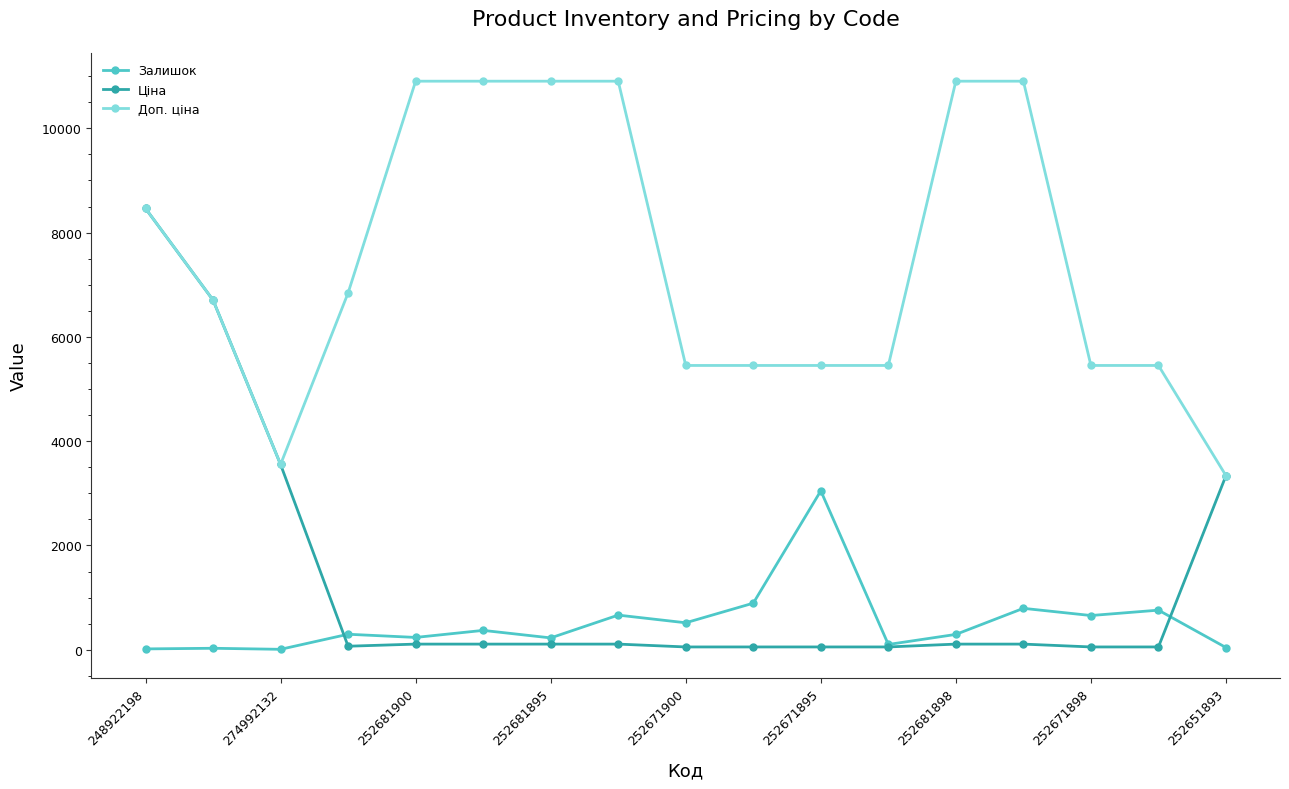

True or false: Залишок has more than 0 interior local peaks.

True